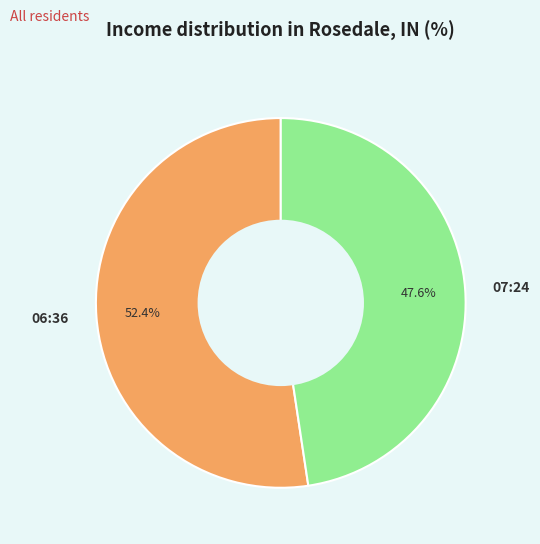

Rank the categories by value from lowest to highest.

07:24, 06:36